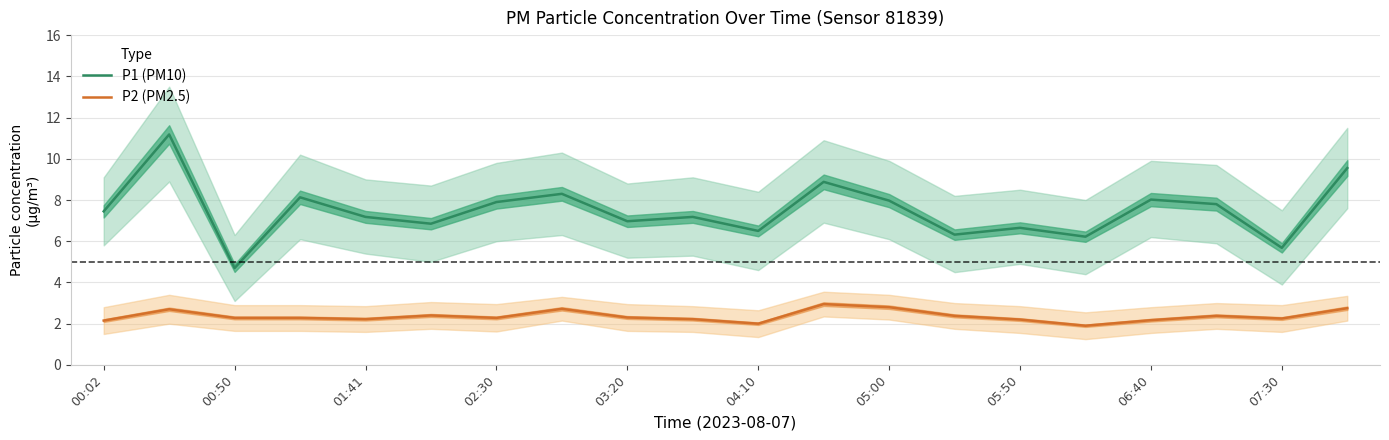

Is it true that P2 (PM2.5) equals 2.8 at 05:00?

True